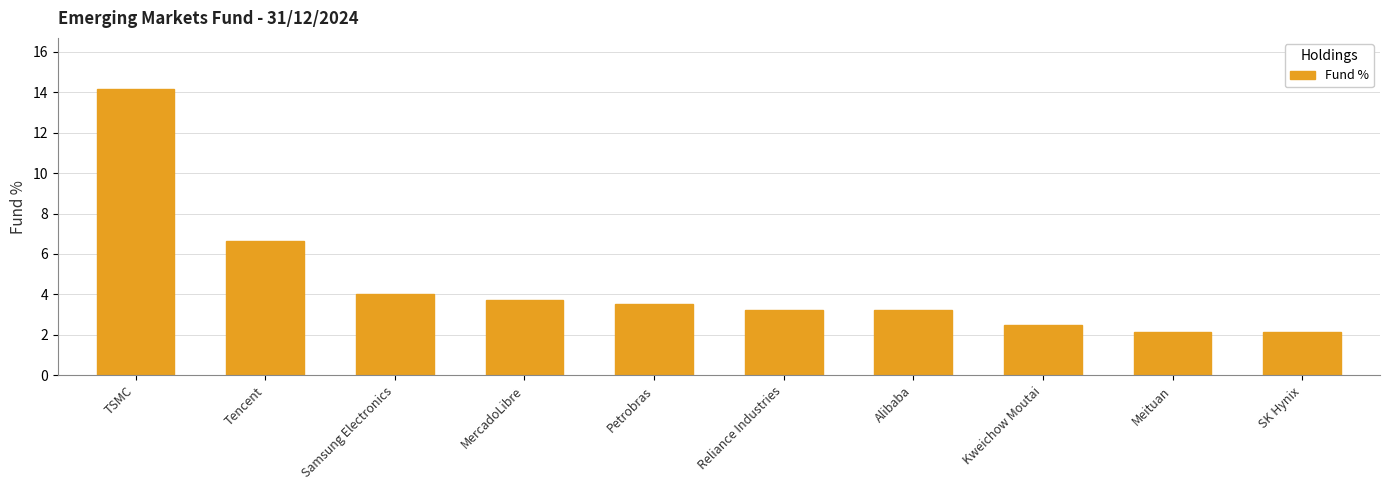

Approximately how many times larger is the value at Meituan compared to Tencent?

0.3